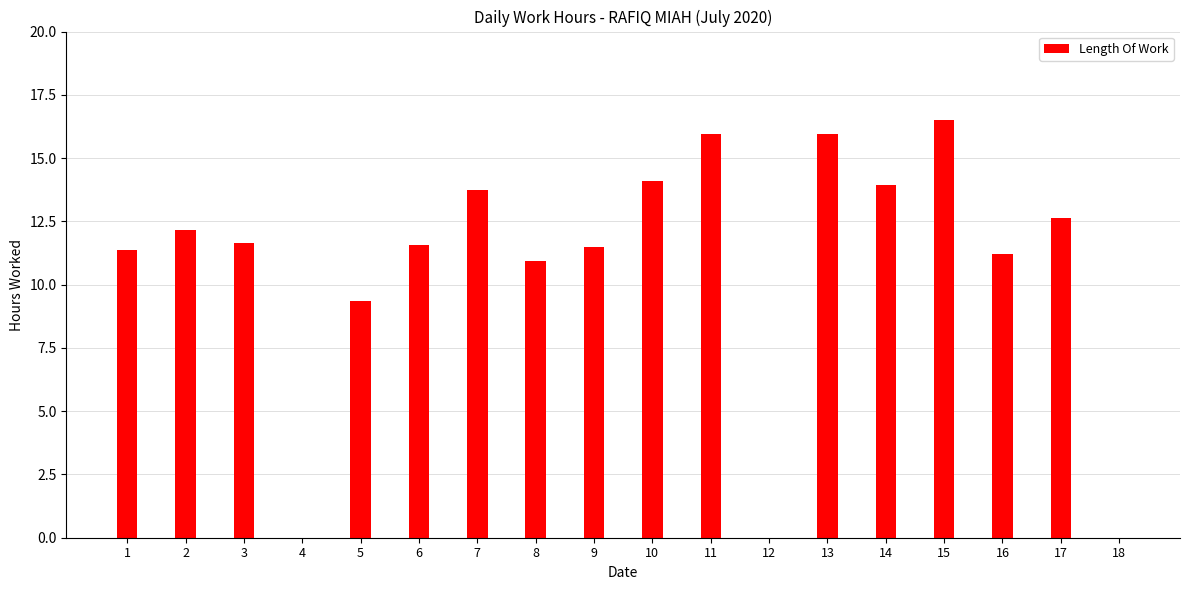

What is the change in value from 3 to 13?

+4.3